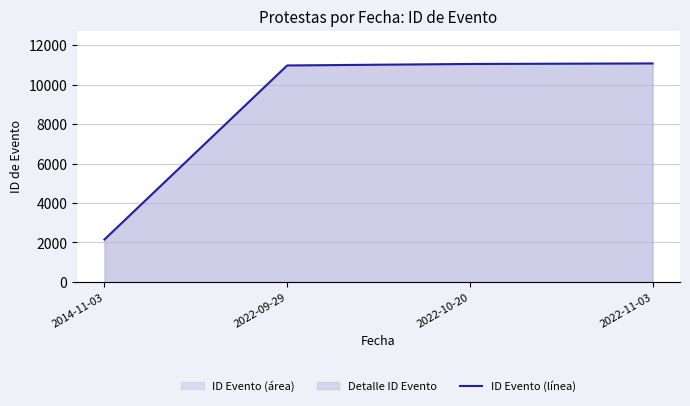

Reading right to left, extract all data points from this chart.

11073	11046	10970	2151